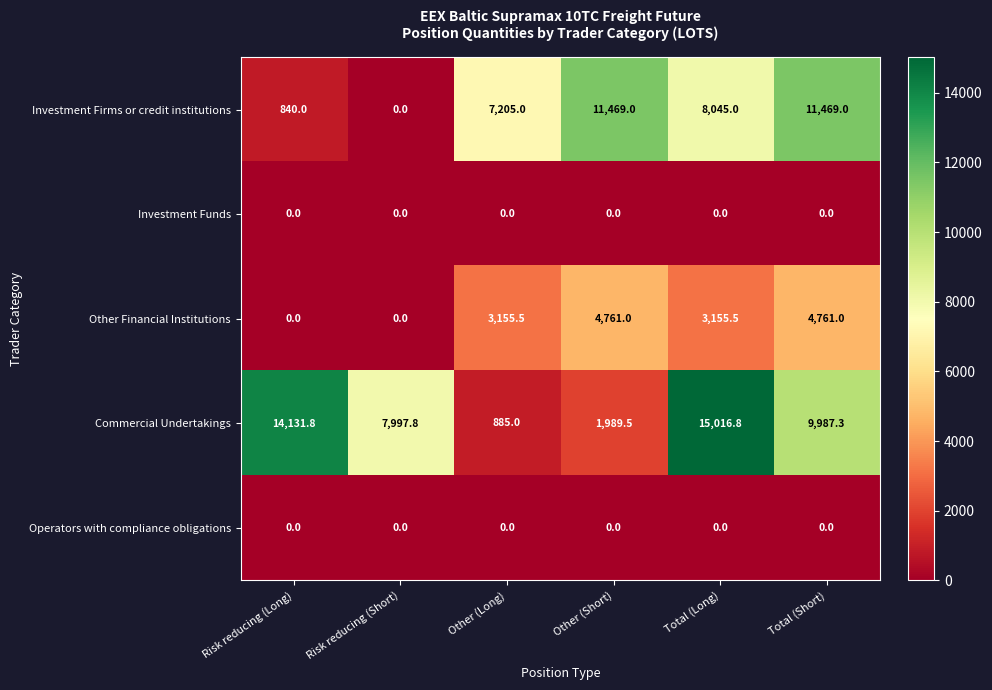

What is the total value across all series at Other (Long)?

11245.5